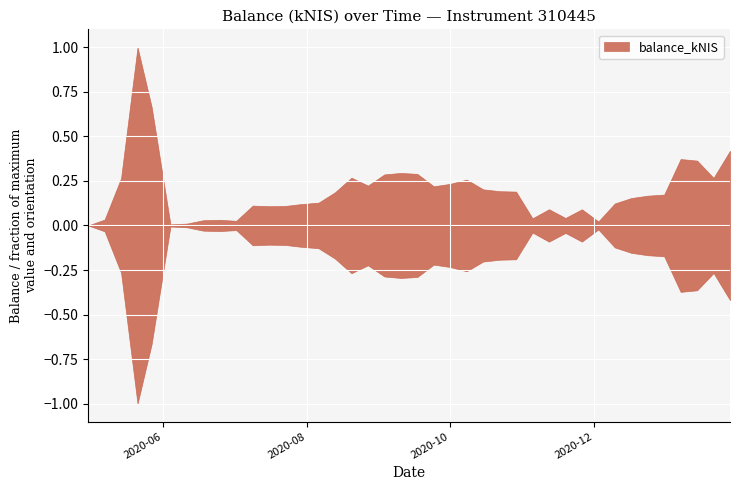

Where is the data nearest to the value 9904?

2021-01-28